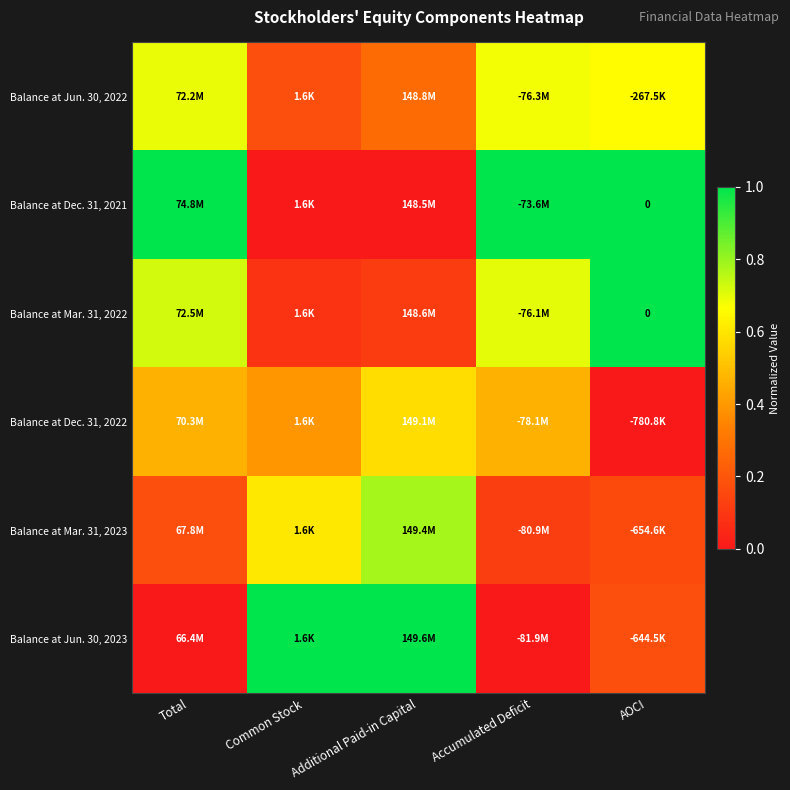

Is it true that Balance at Dec. 31, 2022 equals 0.6 at Additional Paid-in Capital?

True